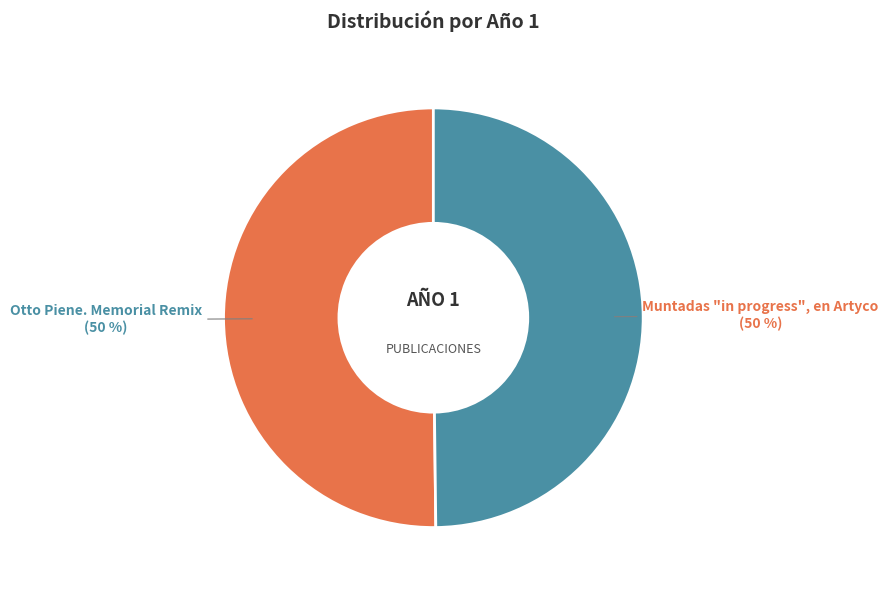

To the nearest percent, what is the average slice percentage?

50%